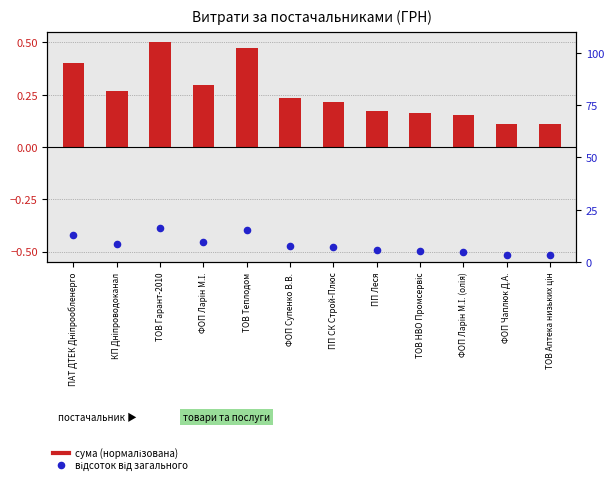

Which series has the widest spread of Y values?

відсоток від загального